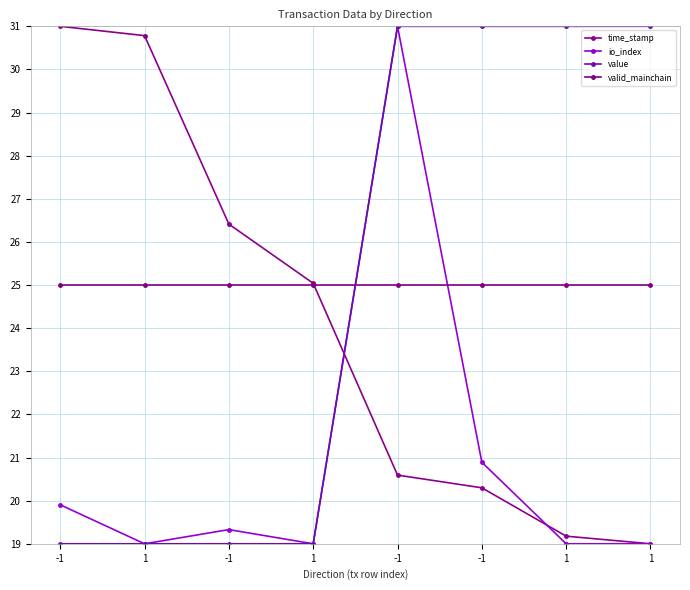

Does the chart display data point markers on the line(s)?

Yes